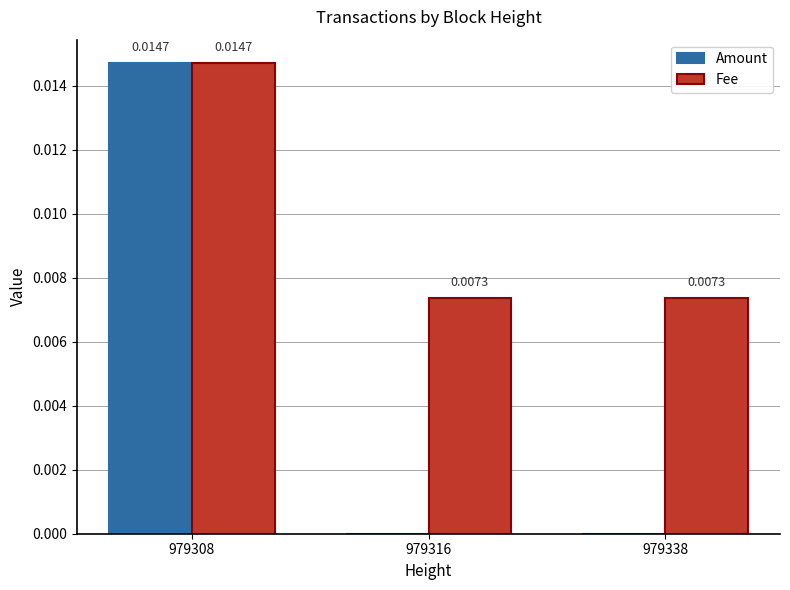

How many groups of bars are there?

3